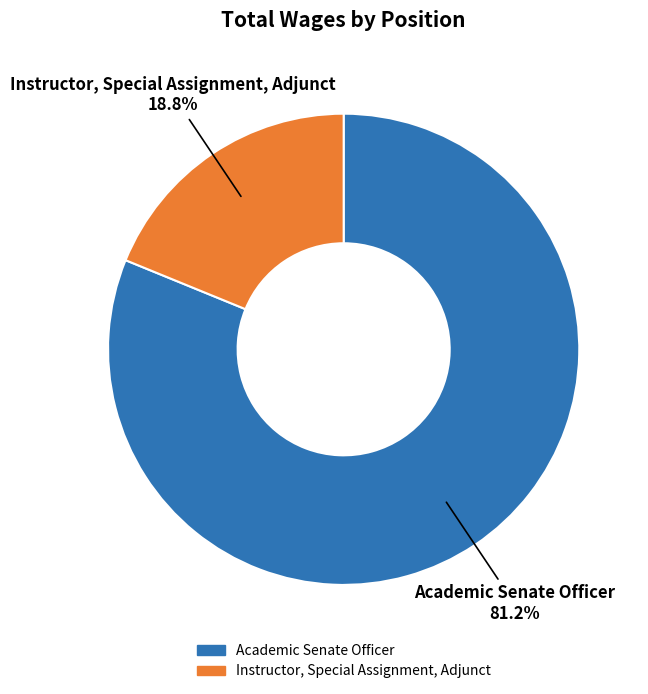

Which category has the smallest portion of the pie?

Instructor, Special Assignment, Adjunct